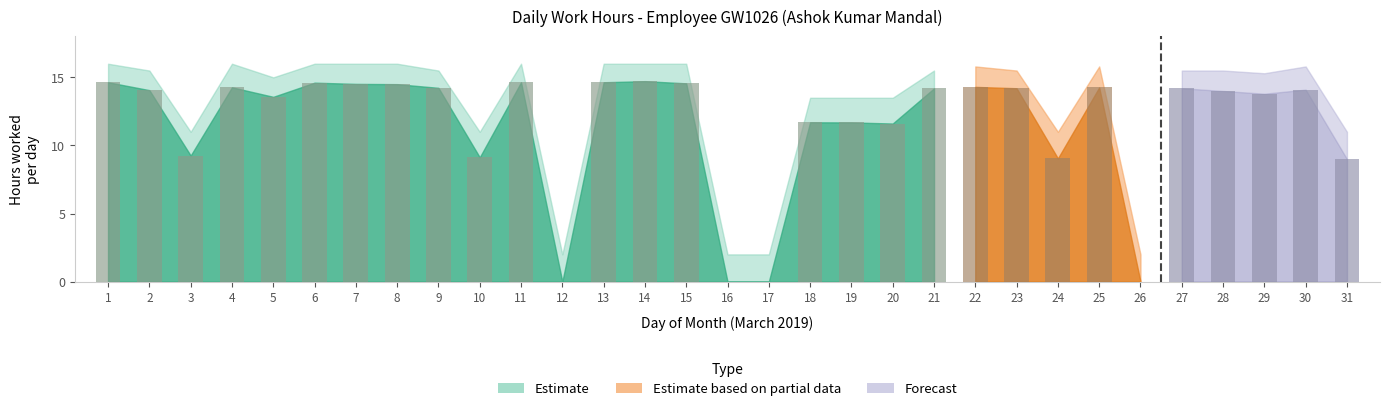

What is the maximum value shown in the chart?

14.7